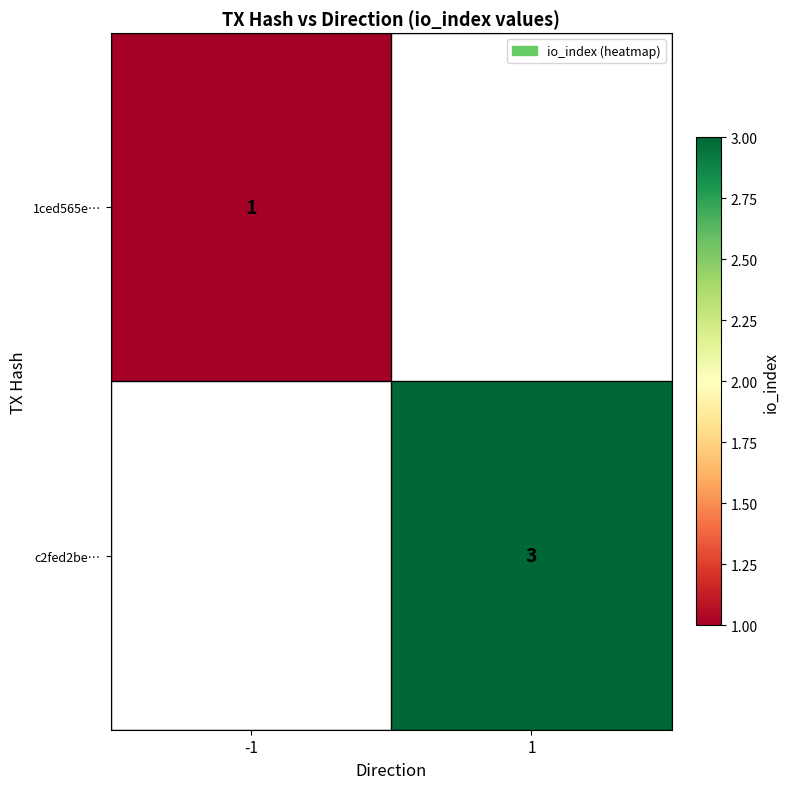

Is the value of c2fed2be… at 1 greater than the value of 1ced565e… at -1?

Yes